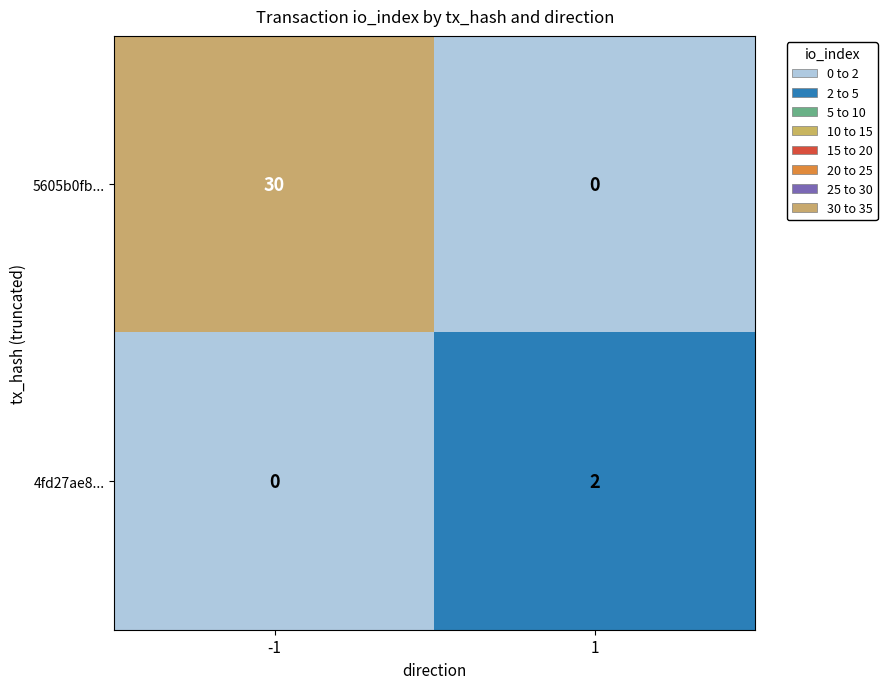

Reading left to right, list all the values displayed in this chart.

5605b0fb...: -1=30	1=0
4fd27ae8...: -1=0	1=2